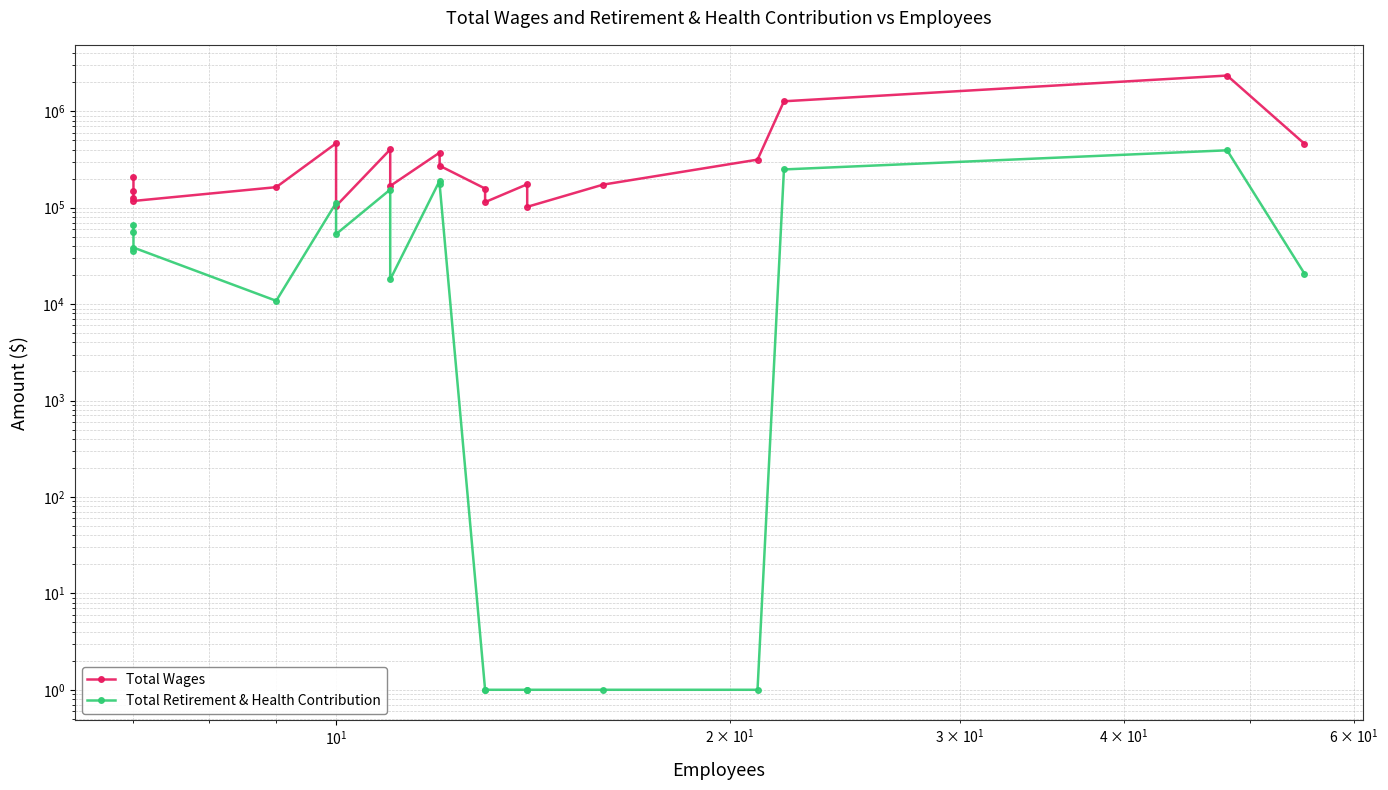

How many interior local valleys does the Total Retirement & Health Contribution series have?

4